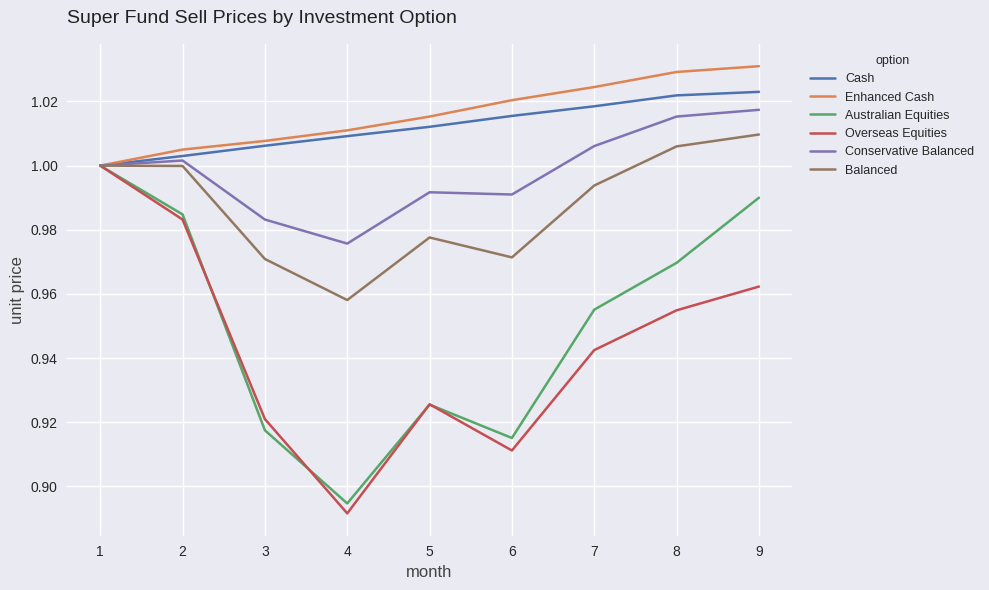

What is the total value across all series at 6?

5.8